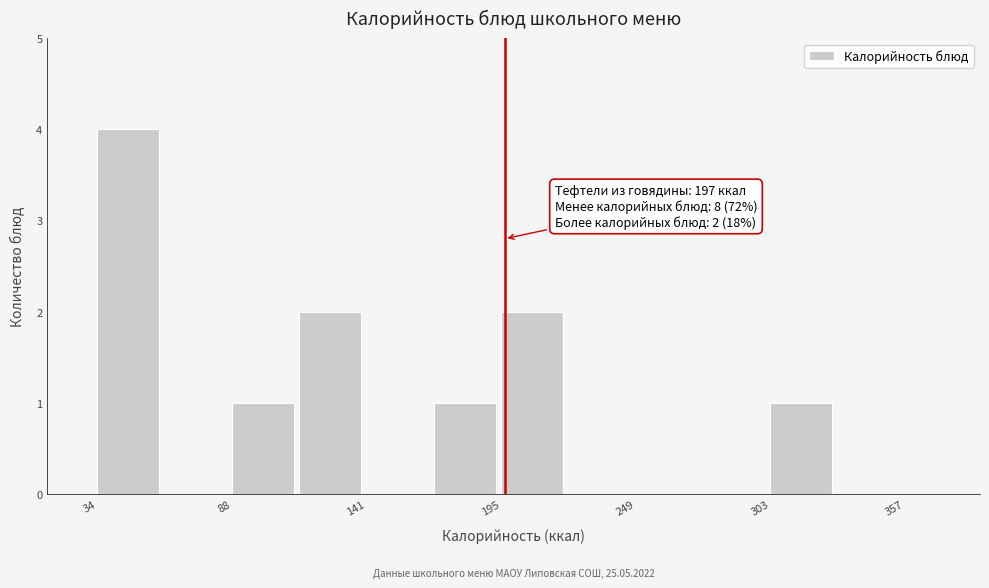

Read against the x-axis, roughly where is the centre of the tallest bar?

50